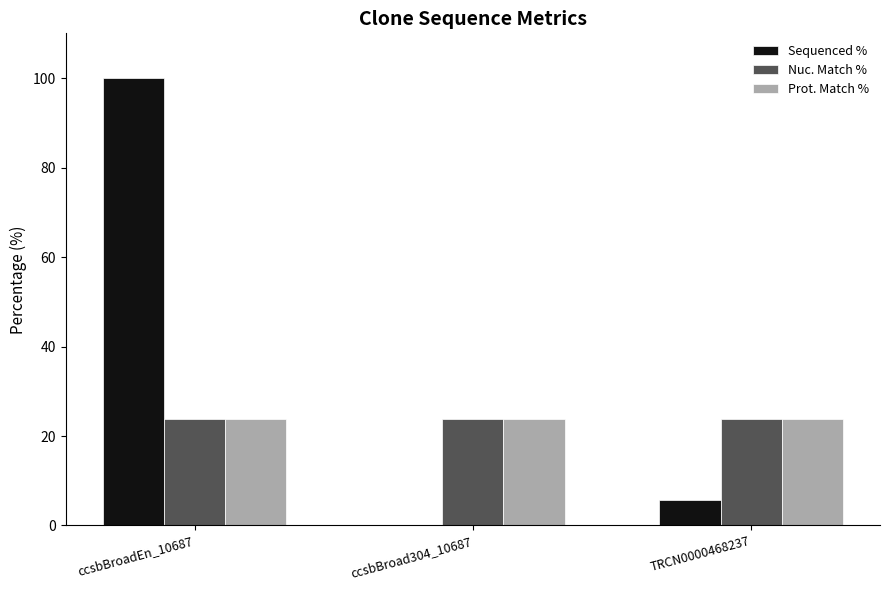

The value of Sequenced % at TRCN0000468237 is 5.8. True or false?

True